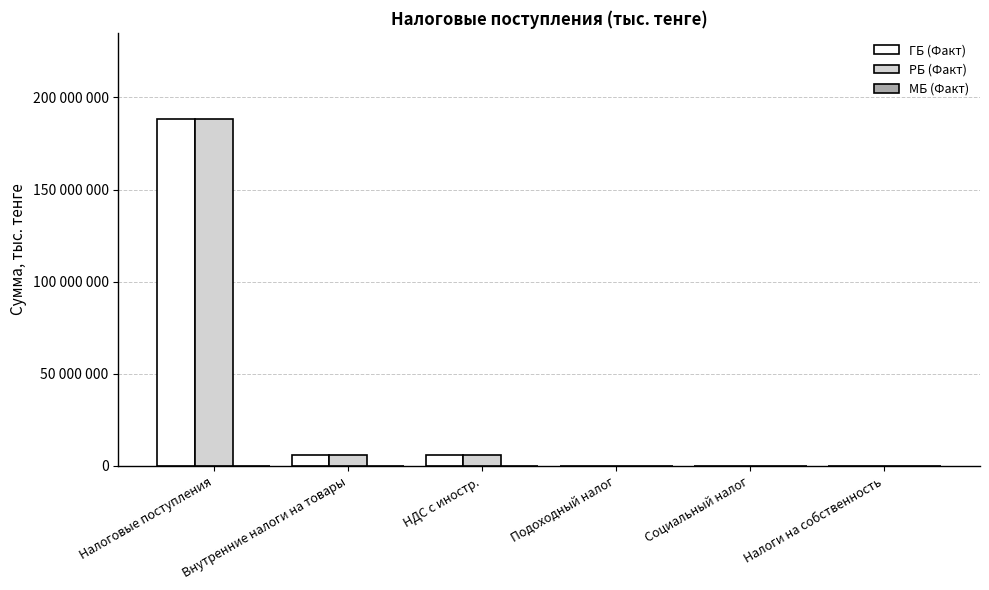

What is the label of the 2nd bar from the left?

Внутренние налоги на товары